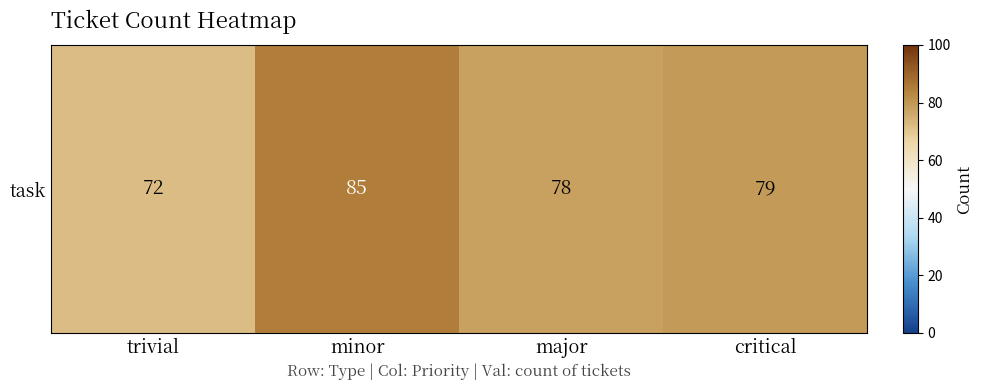

What value does the data have at minor, to the nearest 10?

80